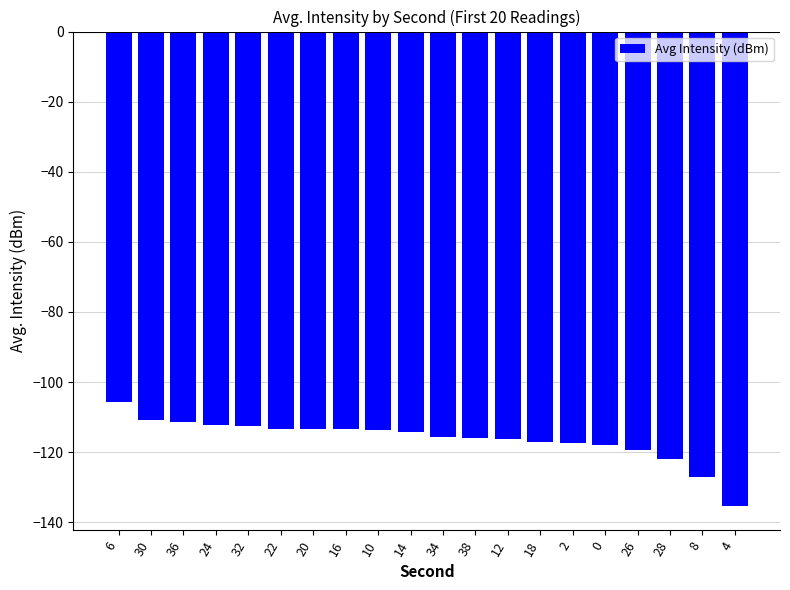

At which label does the data first exceed -114?

6